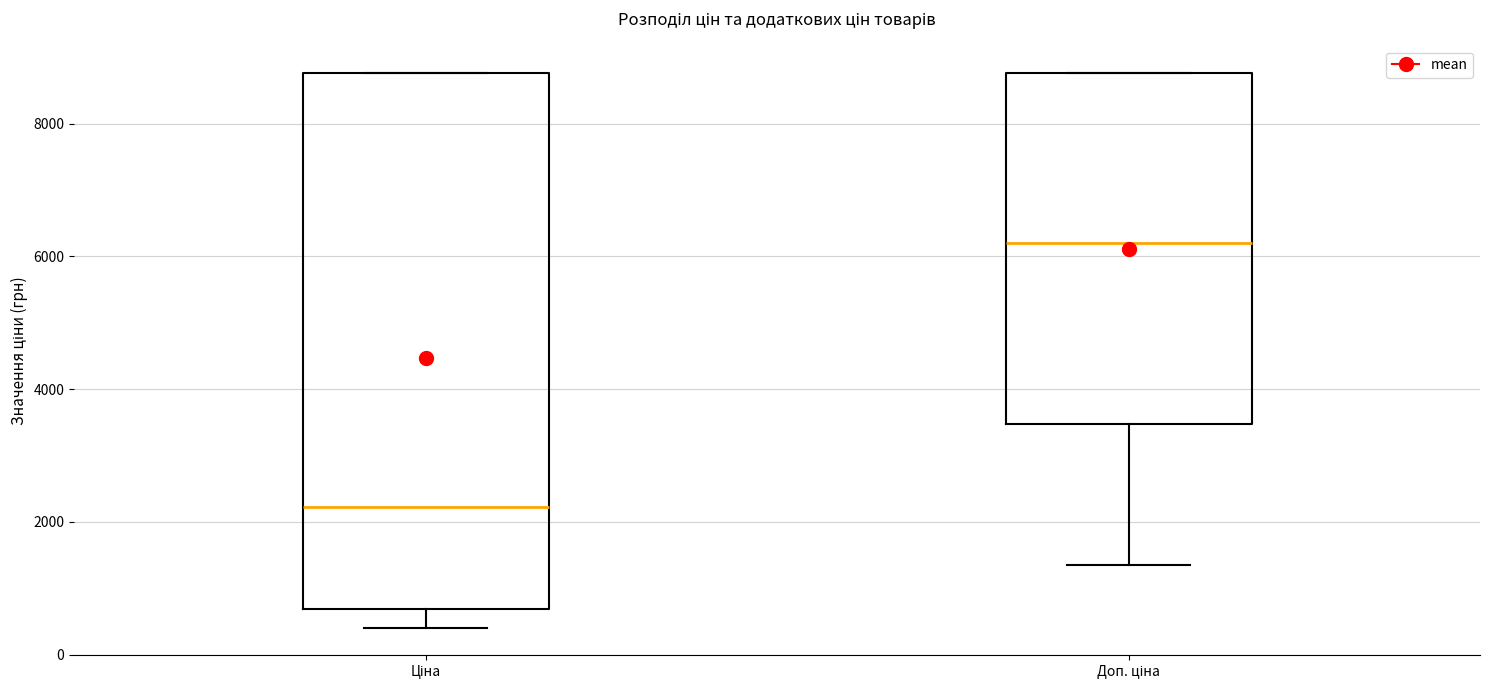

Which box is the tallest, from its lower edge to its upper edge?

Ціна